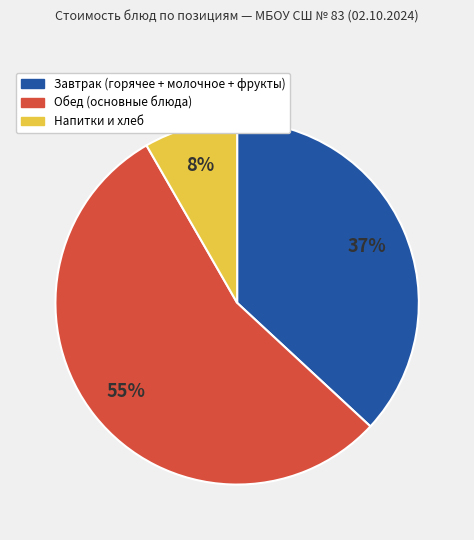

Count the number of slices in the pie.

3